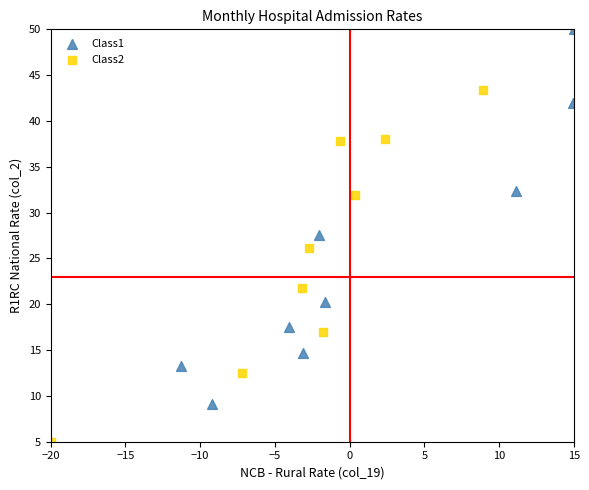

Which series reaches the maximum Y coordinate?

Class1